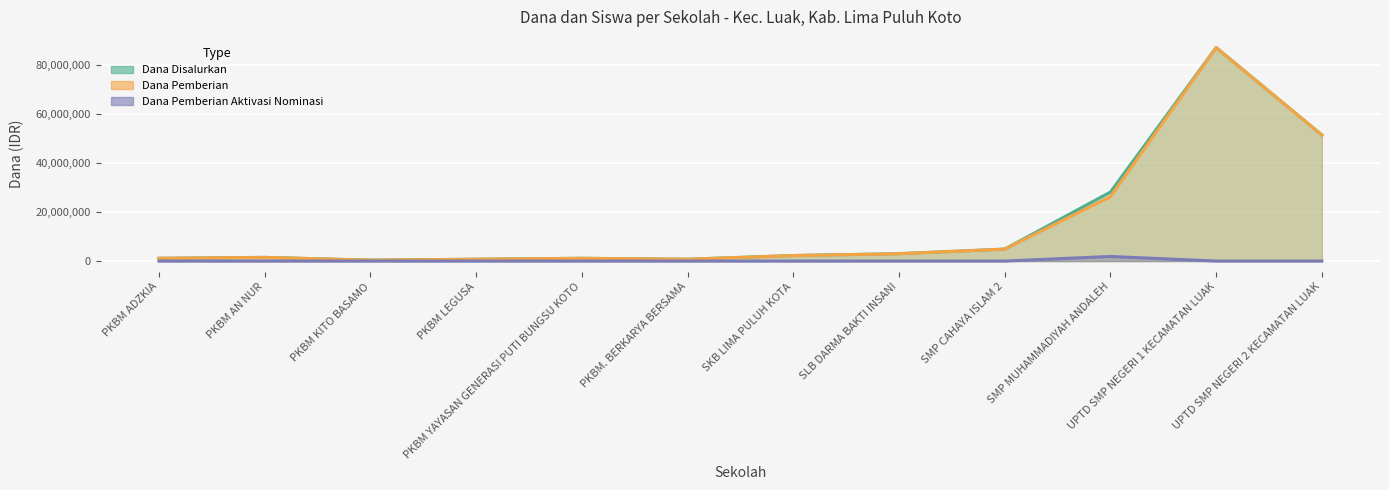

Between SKB LIMA PULUH KOTA and SLB DARMA BAKTI INSANI, which series saw the biggest shift?

Dana Disalurkan